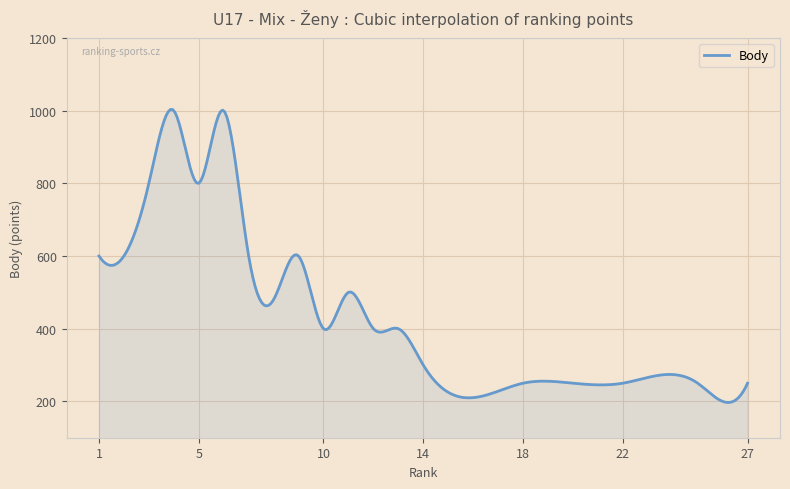

How many series are shown in this chart?

1